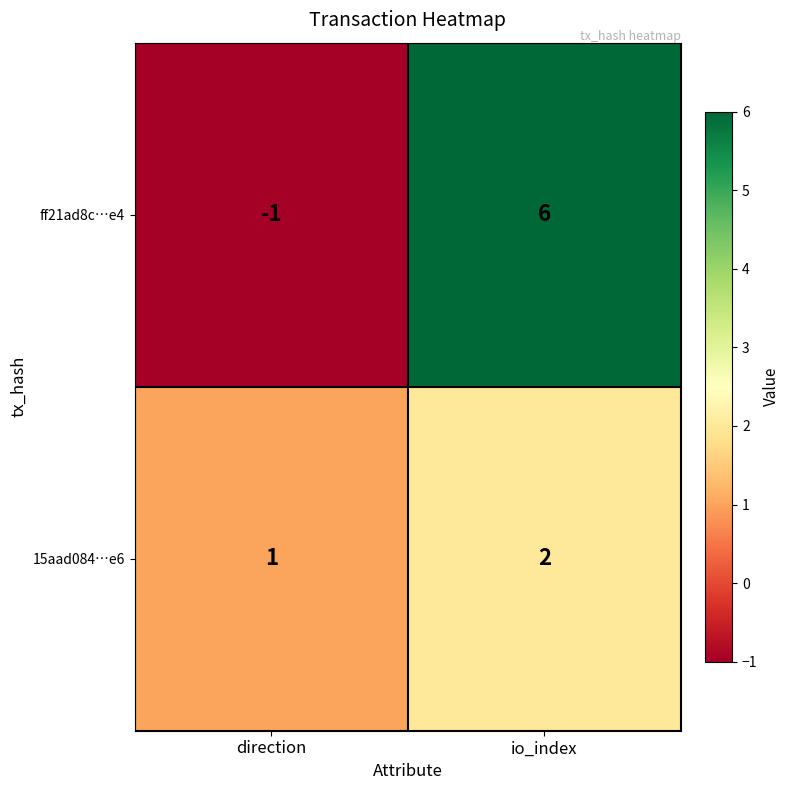

What is the spread (max minus min) of values at io_index?

4